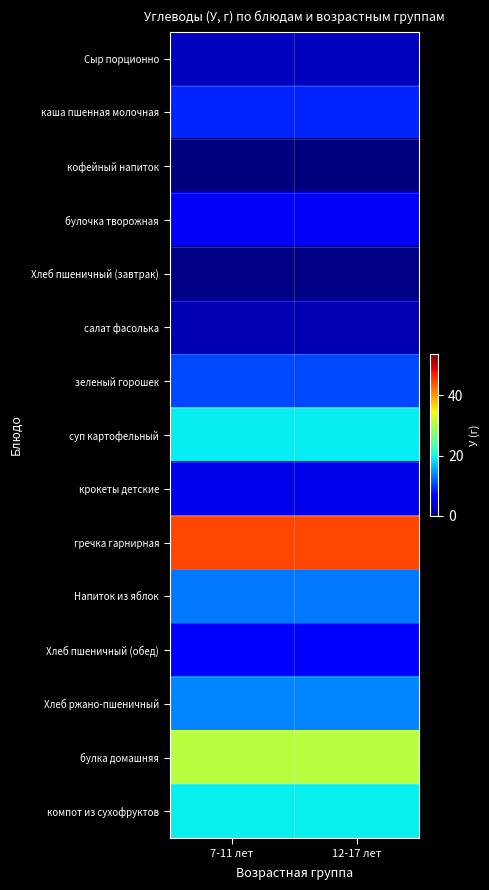

What is the total value across all series at 7-11 лет?

183.4